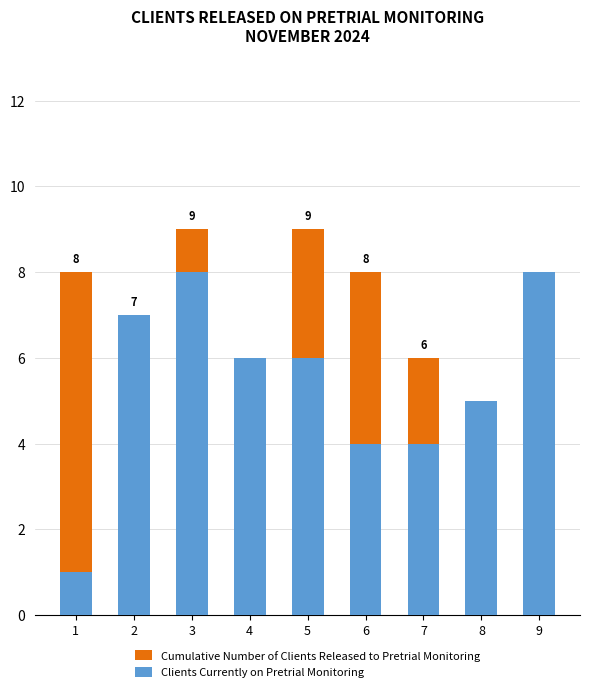

Which series has the largest range (max minus min)?

Cumulative Number of Clients Released to Pretrial Monitoring